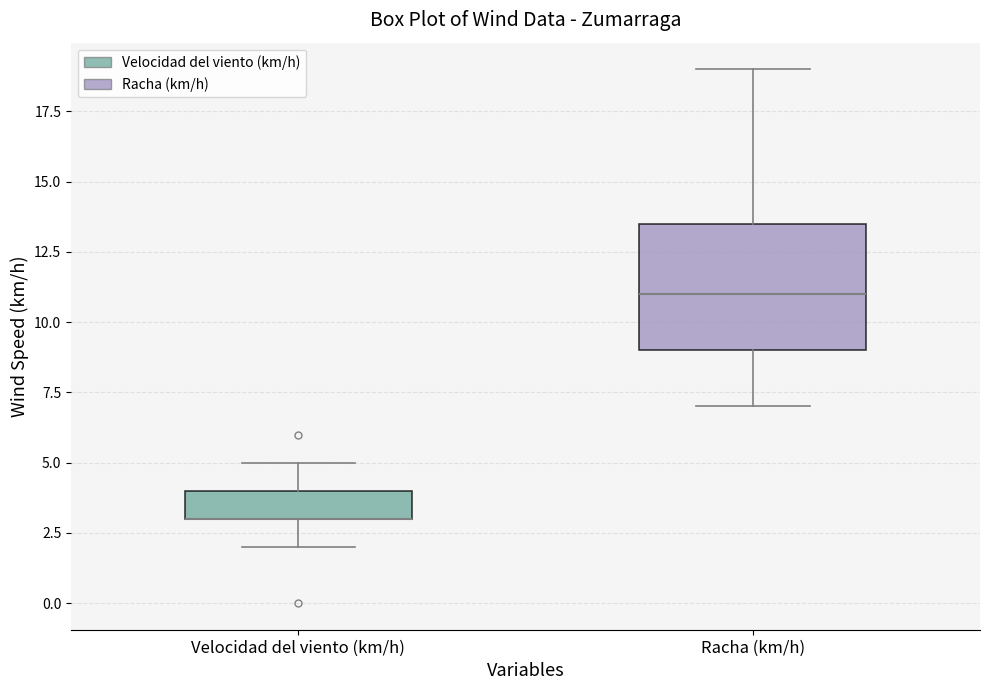

Reading left to right, read every box against the y-axis: the position of its median line, the range the box covers, and the ends of its whiskers. The values are not printed on the chart, so give them approximately, as read against the axis.

Velocidad del viento (km/h): median 3.0 (drawn on the box's lower edge), box 3.0 to 4.0, whiskers 2.0 to 5.0
Racha (km/h): median 11.0, box 9.0 to 13.5, whiskers 7.0 to 19.0